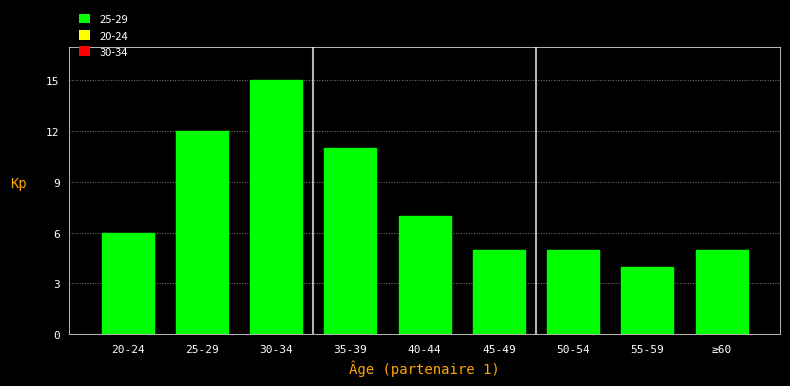

Reading right to left, extract all data points from this chart.

≥60=5	55-59=4	50-54=5	45-49=5	40-44=7	35-39=11	30-34=15	25-29=12	20-24=6